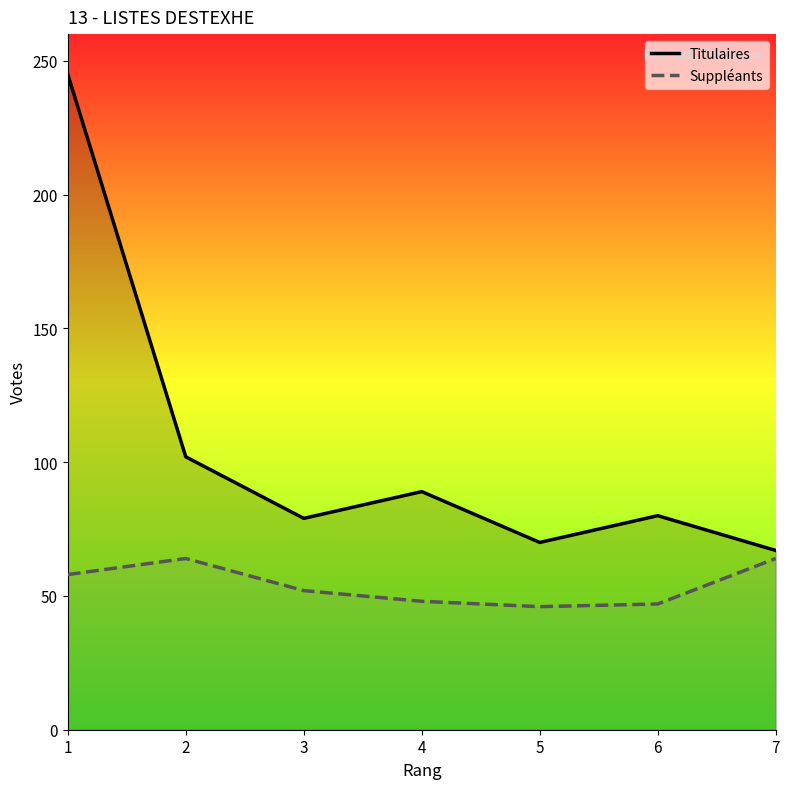

Reading left to right, what are all the values shown in this chart?

Titulaires: 1=245	2=102	3=79	4=89	5=70	6=80	7=67
Suppléants: 1=58	2=64	3=52	4=48	5=46	6=47	7=64